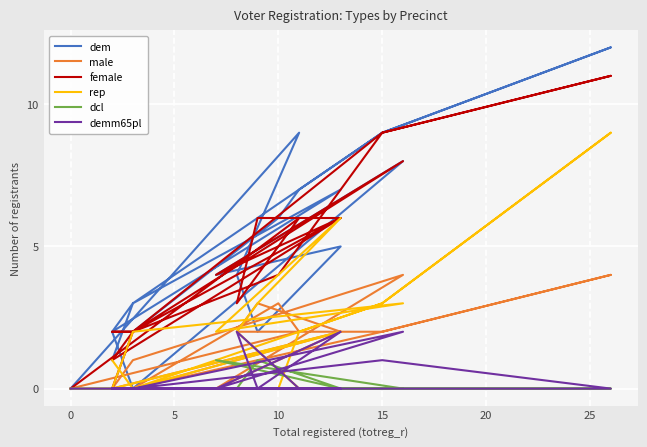

The value of dcl at 10 is 1. True or false?

True